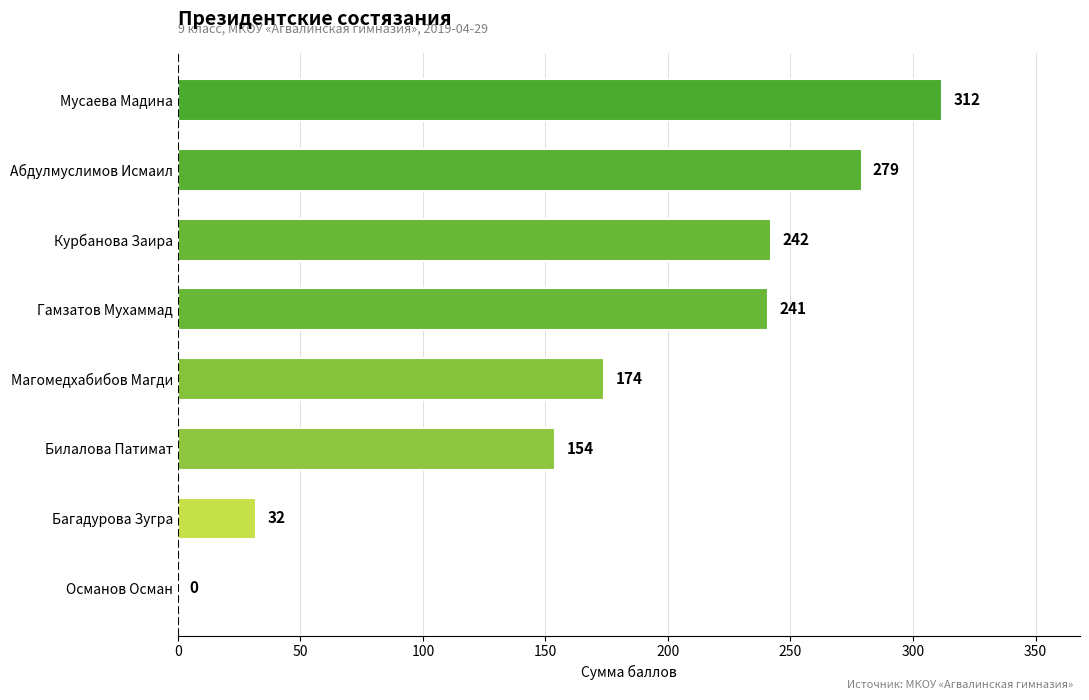

Reading bottom to top, list all the values displayed in this chart.

Османов Осман=0	Багадурова Зугра=32	Билалова Патимат=154	Магомедхабибов Магди=174	Гамзатов Мухаммад=241	Курбанова Заира=242	Абдулмуслимов Исмаил=279	Мусаева Мадина=312